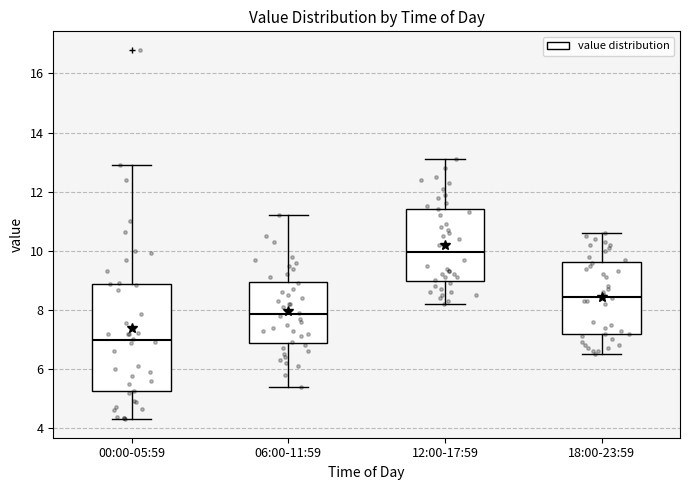

Where does the upper whisker of the box for 12:00-17:59 end on the y-axis? The values are not printed on the chart, so give them approximately, as read against the axis.

13.2